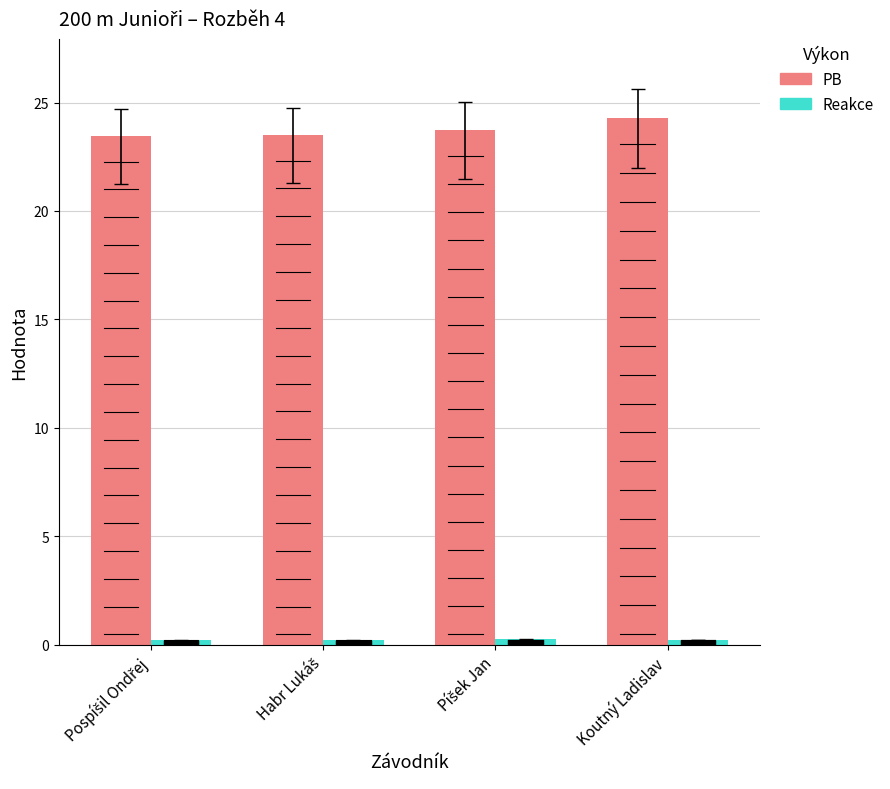

Count the PB values in the range 23 to 24.

3